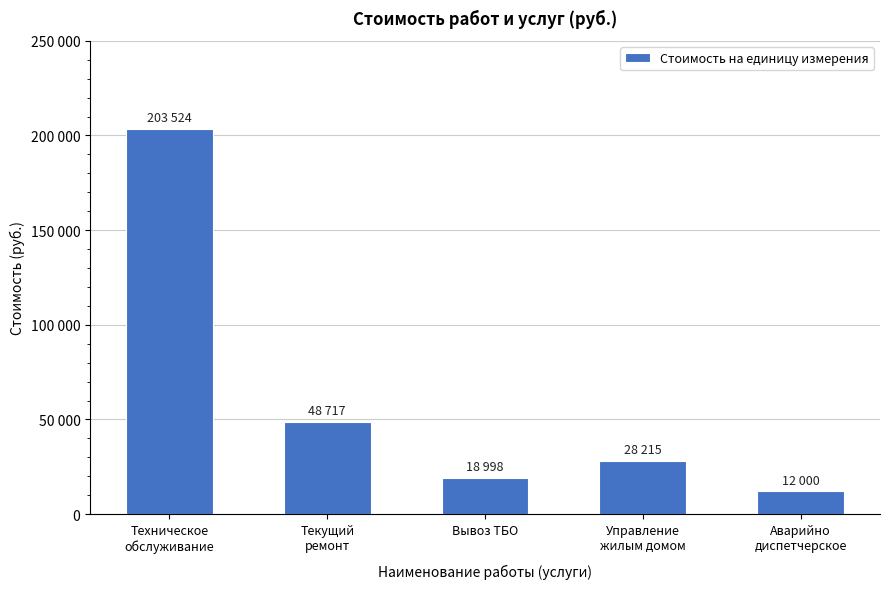

Are the bars horizontal?

No